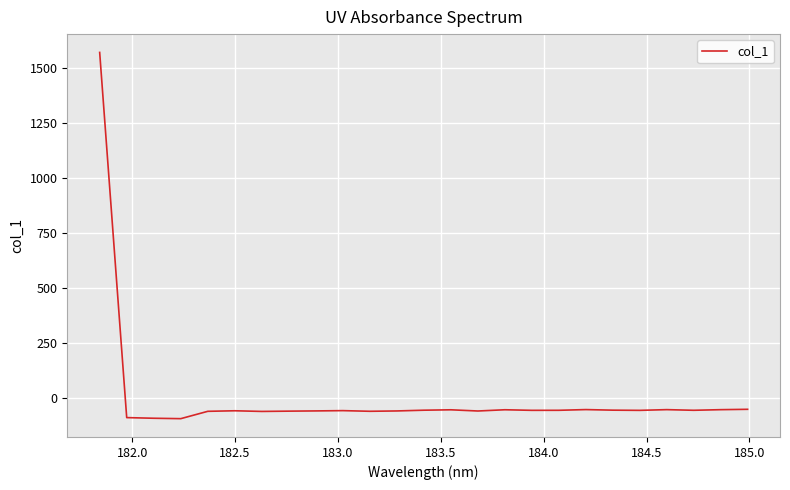

What is the smallest value displayed?

-94.8